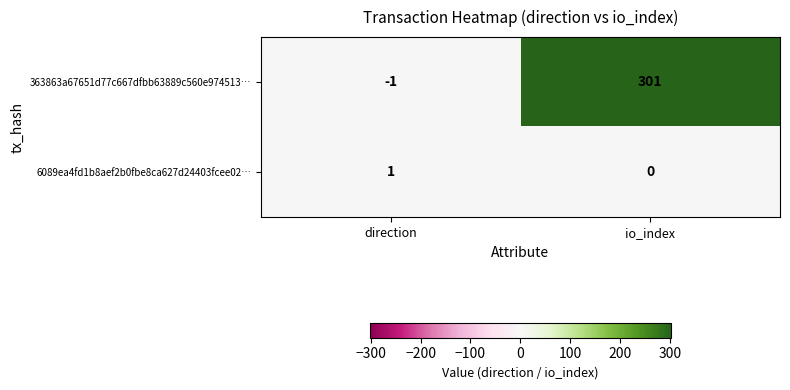

At which label is 6089ea4fd1b8aef2b0fbe8ca627d24403fcee02… closest to 0?

io_index